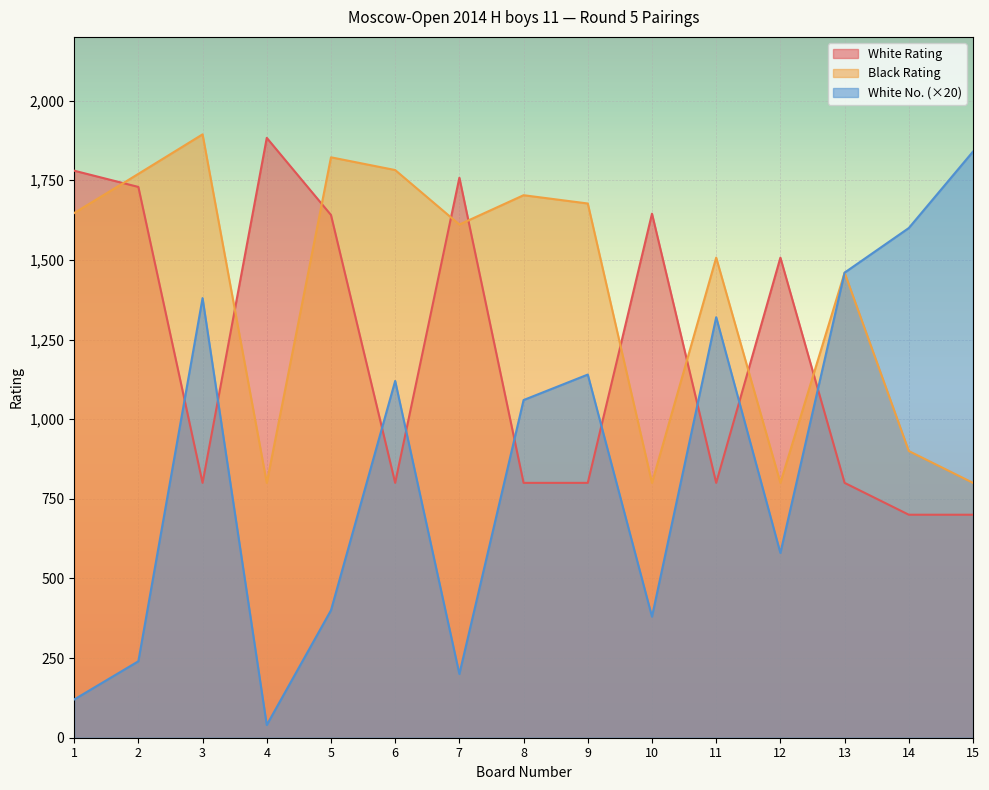

The White No. series shows 809 at 3. True or false?

False